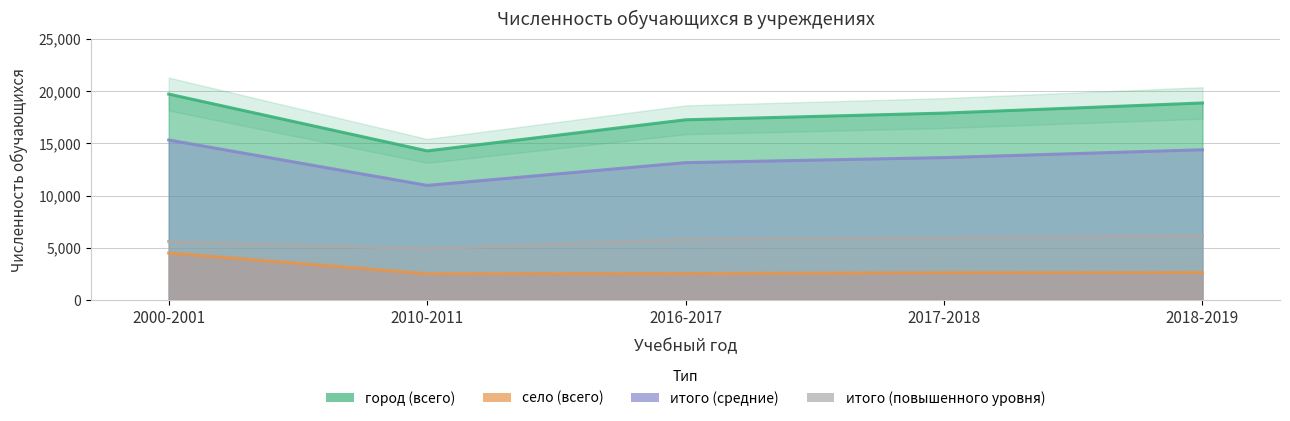

The село (всего) series shows 4492 at 2000-2001. True or false?

True